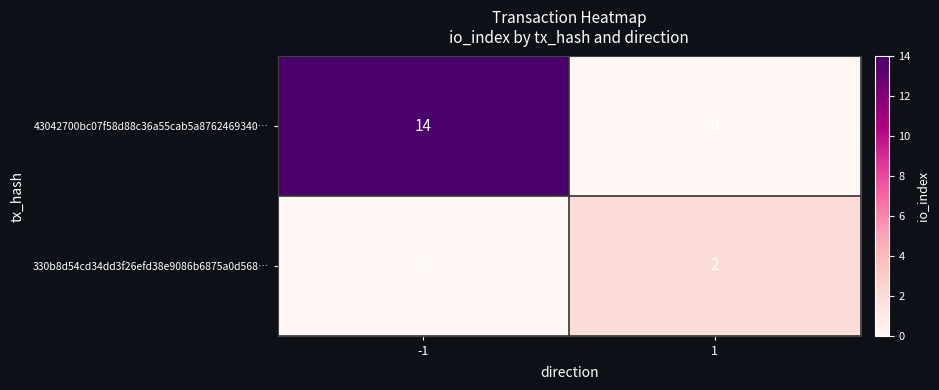

What is the average value of the 43042700bc07f58d88c36a55cab5a8762469340… series?

7